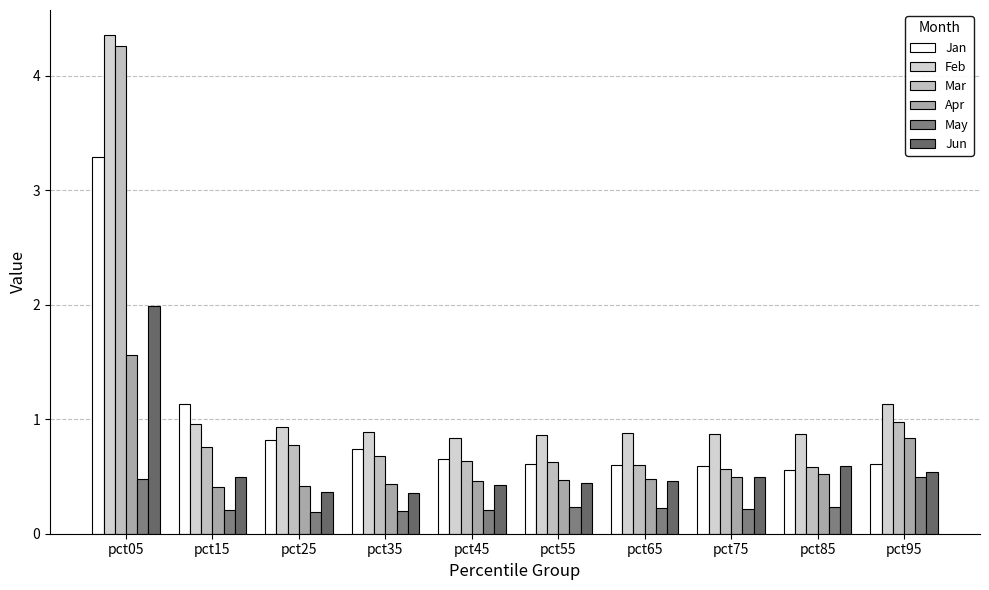

What are all the series names shown in the legend?

Jan, Feb, Mar, Apr, May, Jun